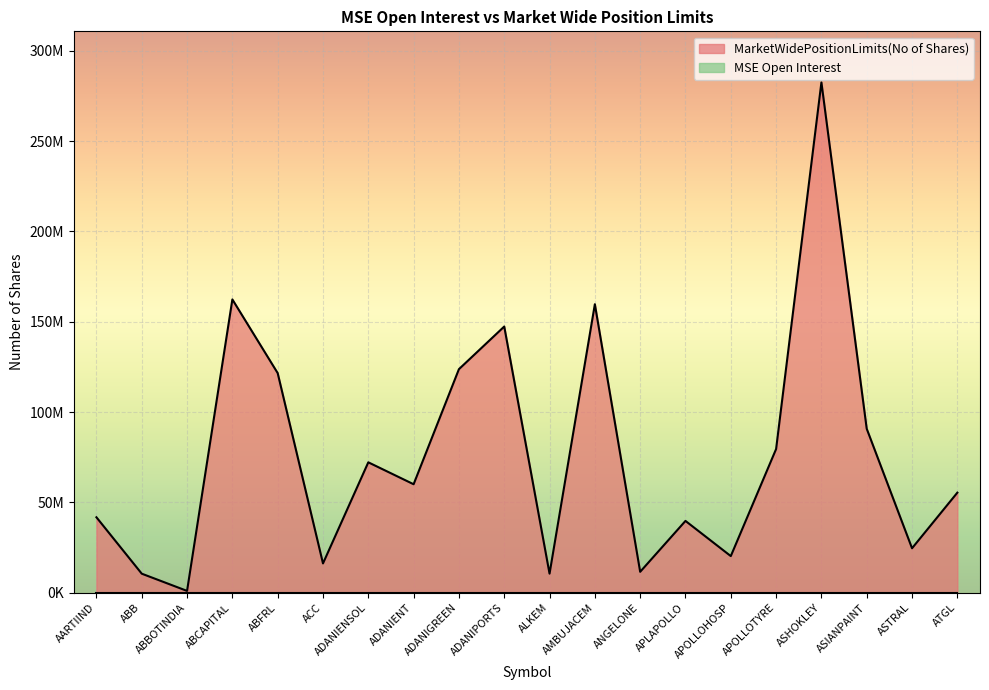

Between ANGELONE and ABBOTINDIA, which is larger?

ANGELONE